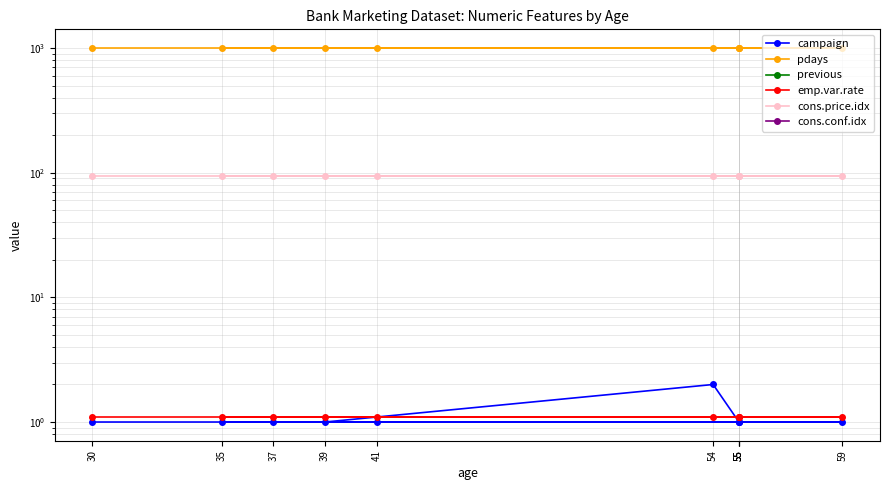

Does the chart display data point markers on the line(s)?

Yes